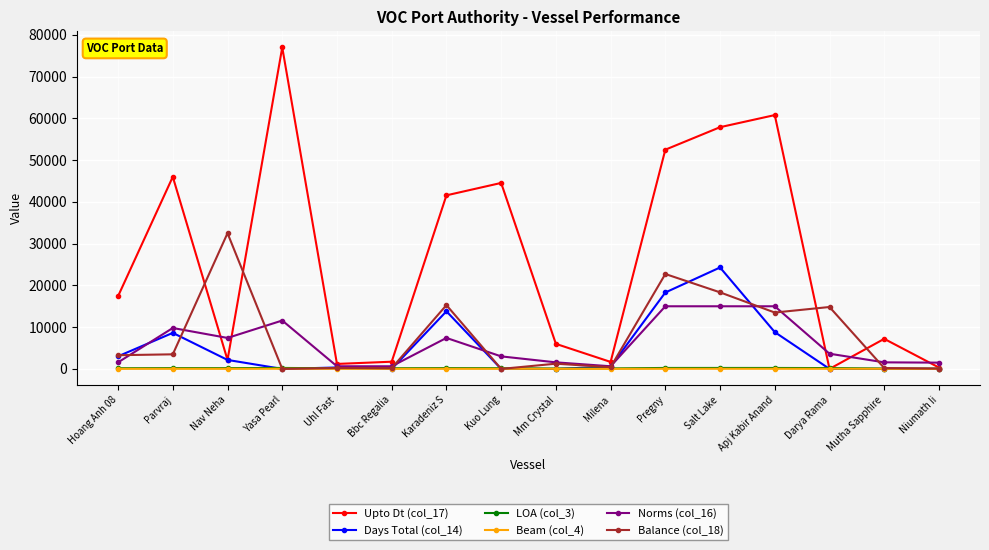

What is the greatest value displayed?

77000.0